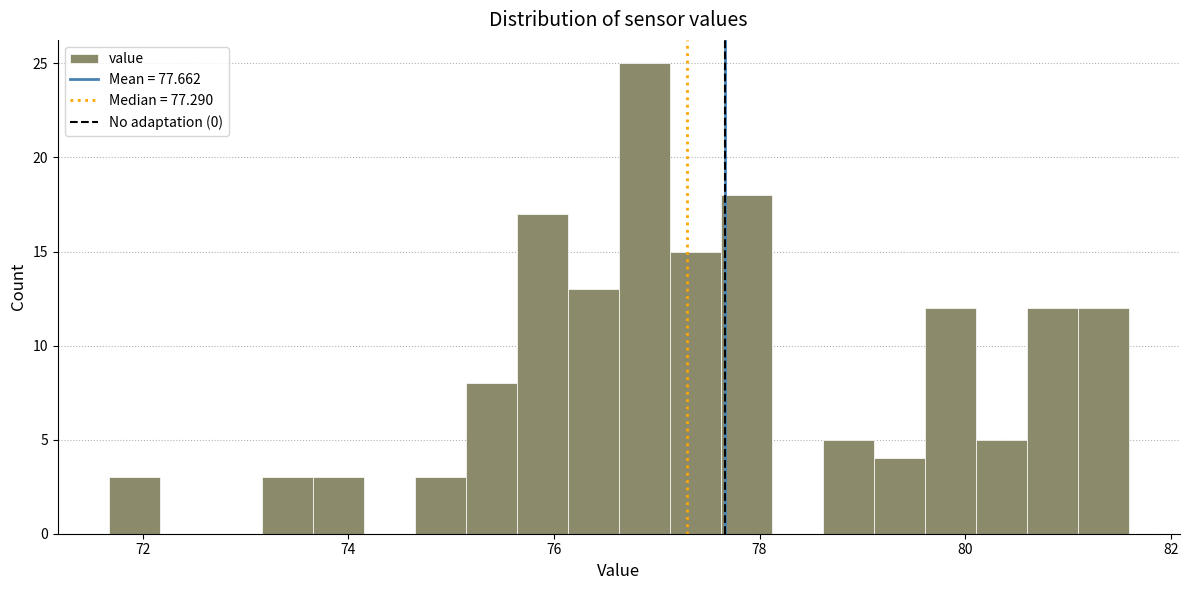

Around what value on the x-axis is the tallest bar? Give the approximate position of its centre, as read against the axis.

76.8